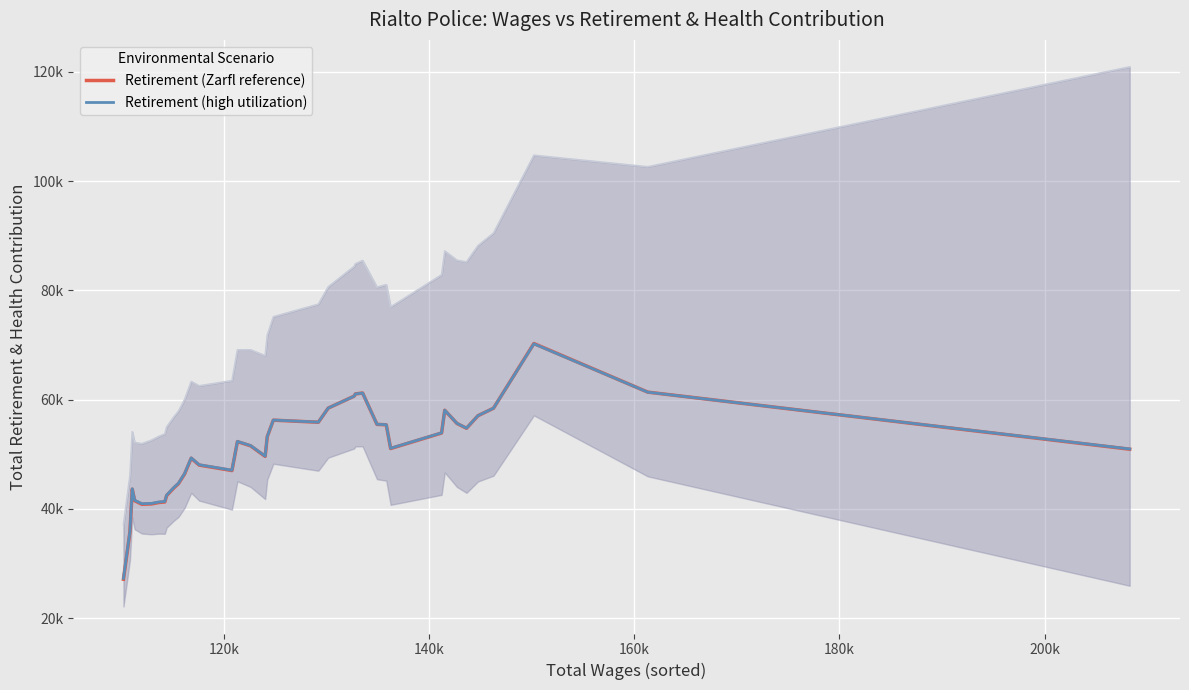

How many lines are shown in the chart?

2